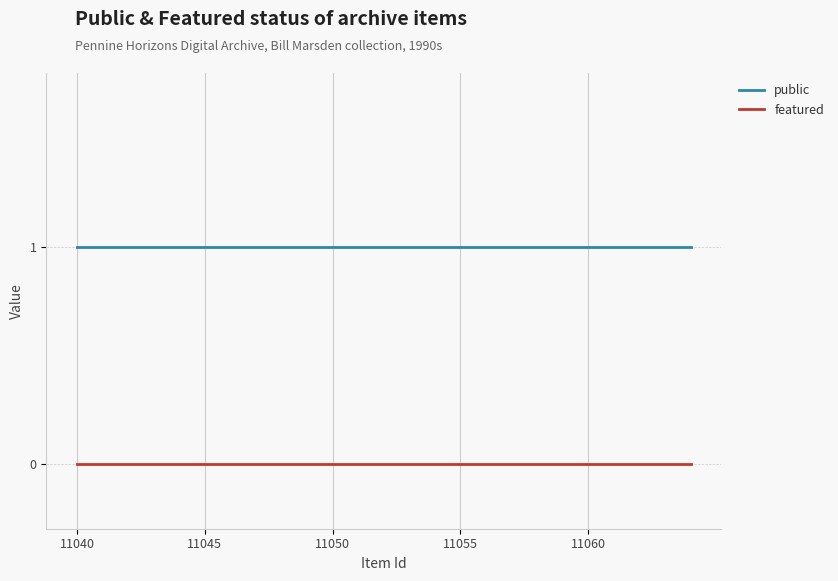

What are all the series names shown in the legend?

public, featured